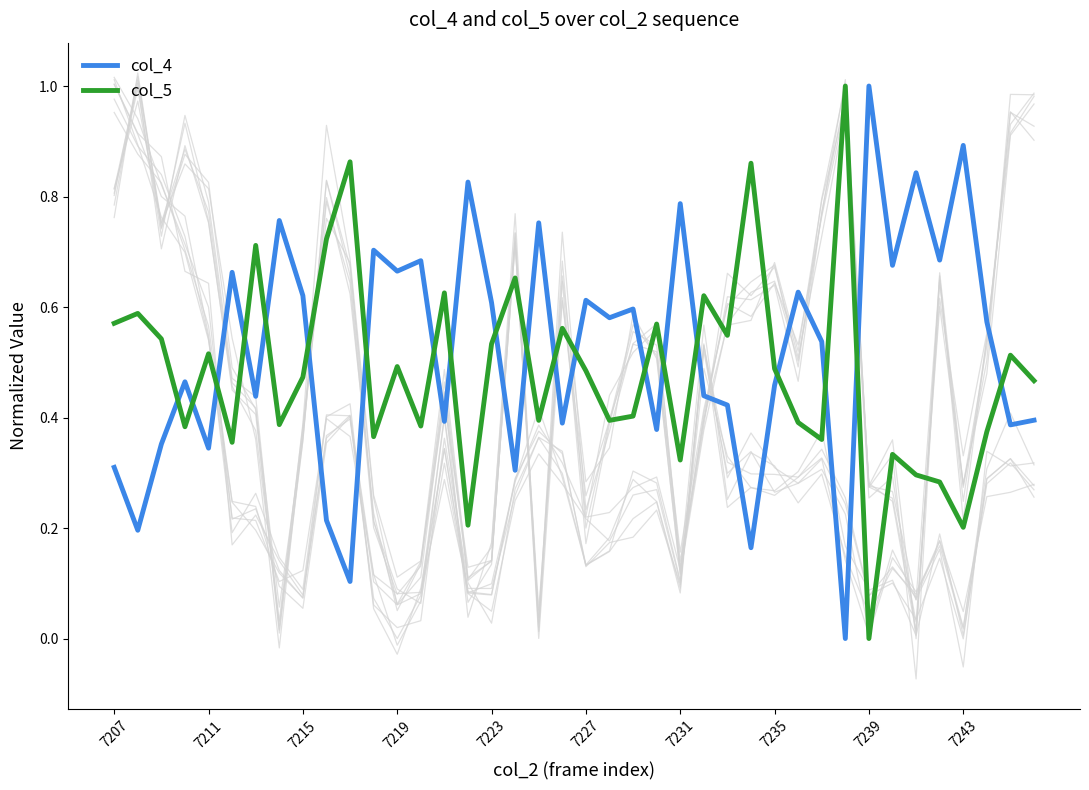

What are all the series names shown in the legend?

col_4, col_5